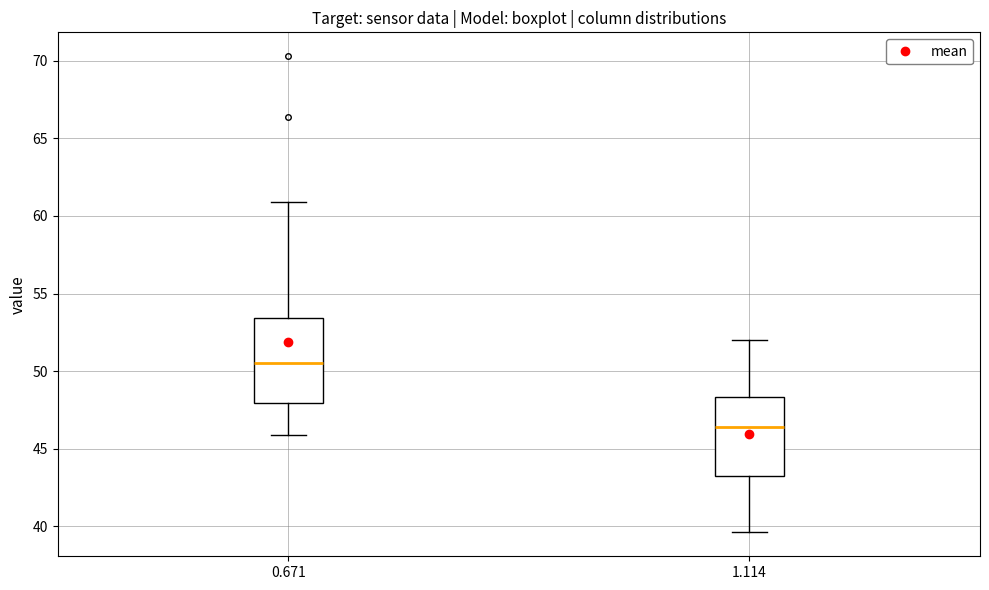

Reading left to right, transcribe this box plot: for each box, give where its median line is, the range the box spans, and where its two whiskers end, as read against the y-axis. The values are not printed on the chart, so give them approximately, as read against the axis.

0.671: median 50.5, box 48.0 to 53.5, whiskers 46.0 to 61.0
1.114: median 46.5, box 43.5 to 48.5, whiskers 39.5 to 52.0